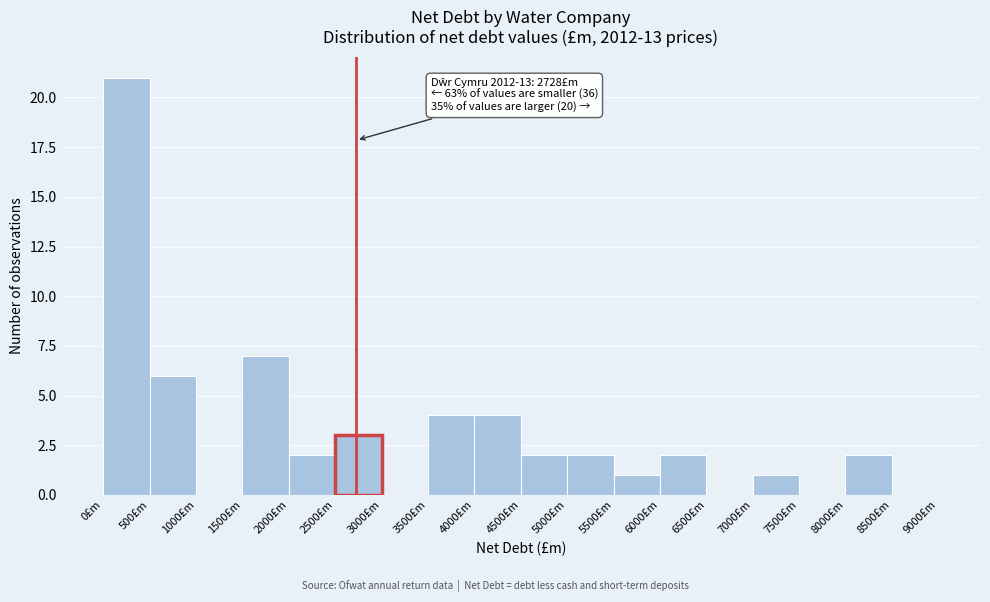

Which range on the x-axis has the tallest bar?

0 to 500